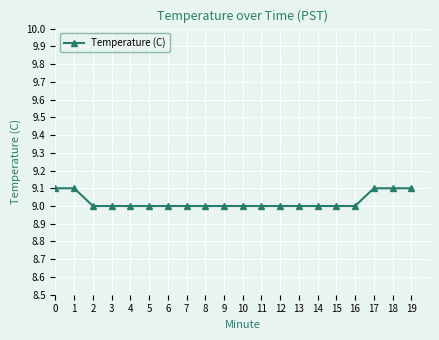

What is the average value?

9.0